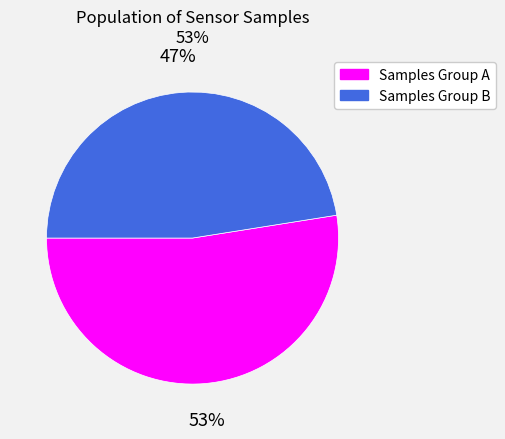

Is there a majority slice in this chart?

Yes